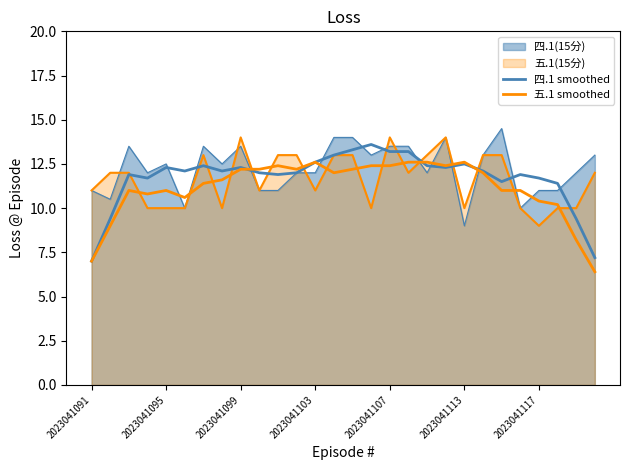

After their last crossing, which series has the higher values: 四.1 smoothed or 五.1 smoothed?

四.1 smoothed